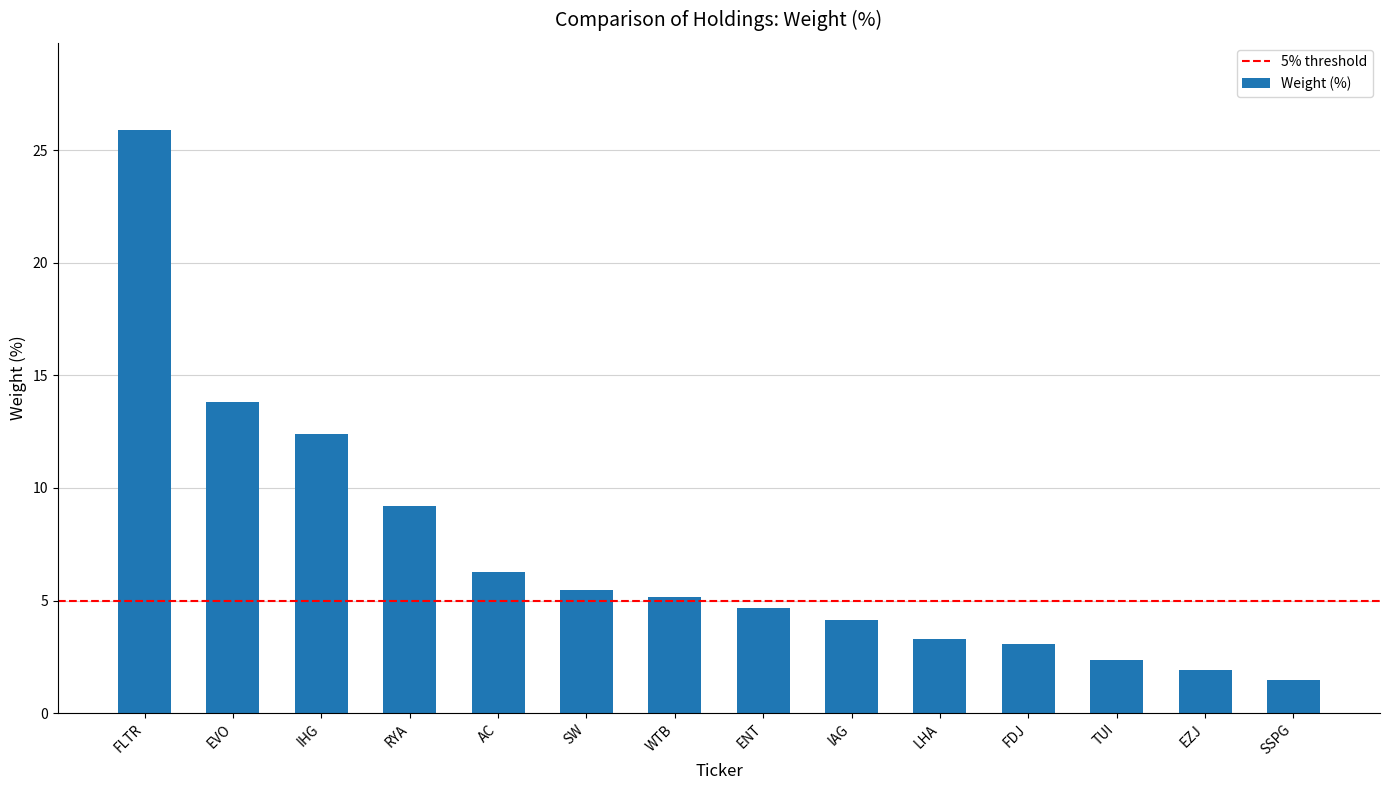

Which has a higher value, FDJ or IHG?

IHG